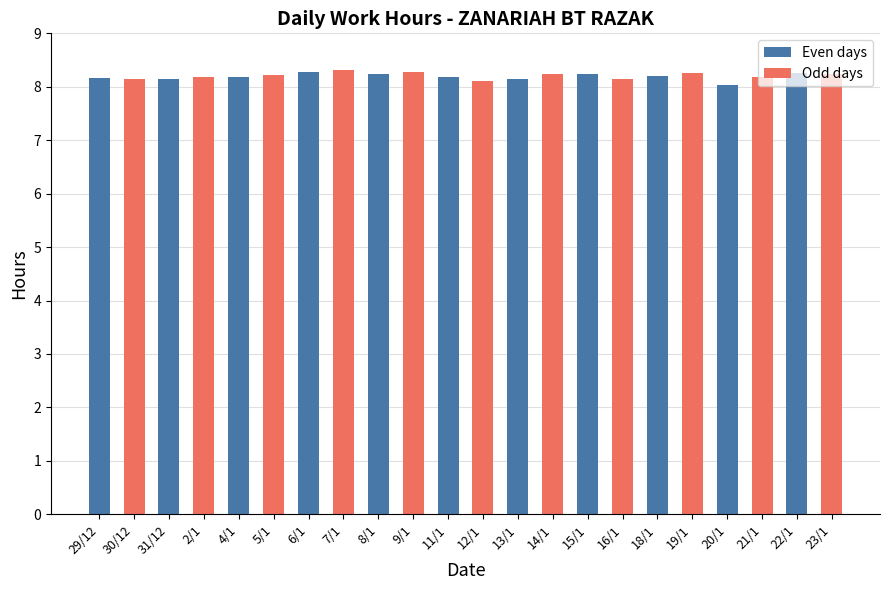

Which label corresponds to the smallest value in the chart?

20/1